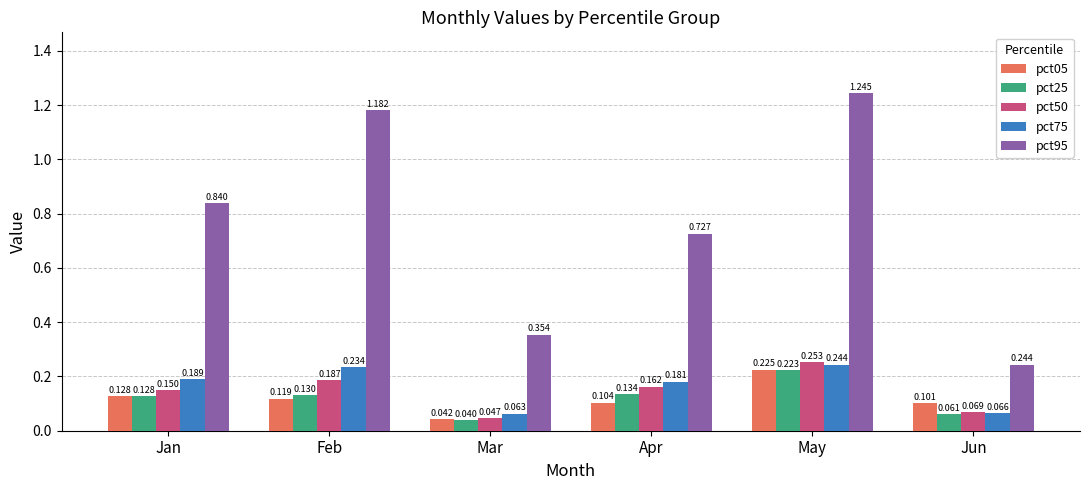

Which category has the lowest value across all series?

Mar